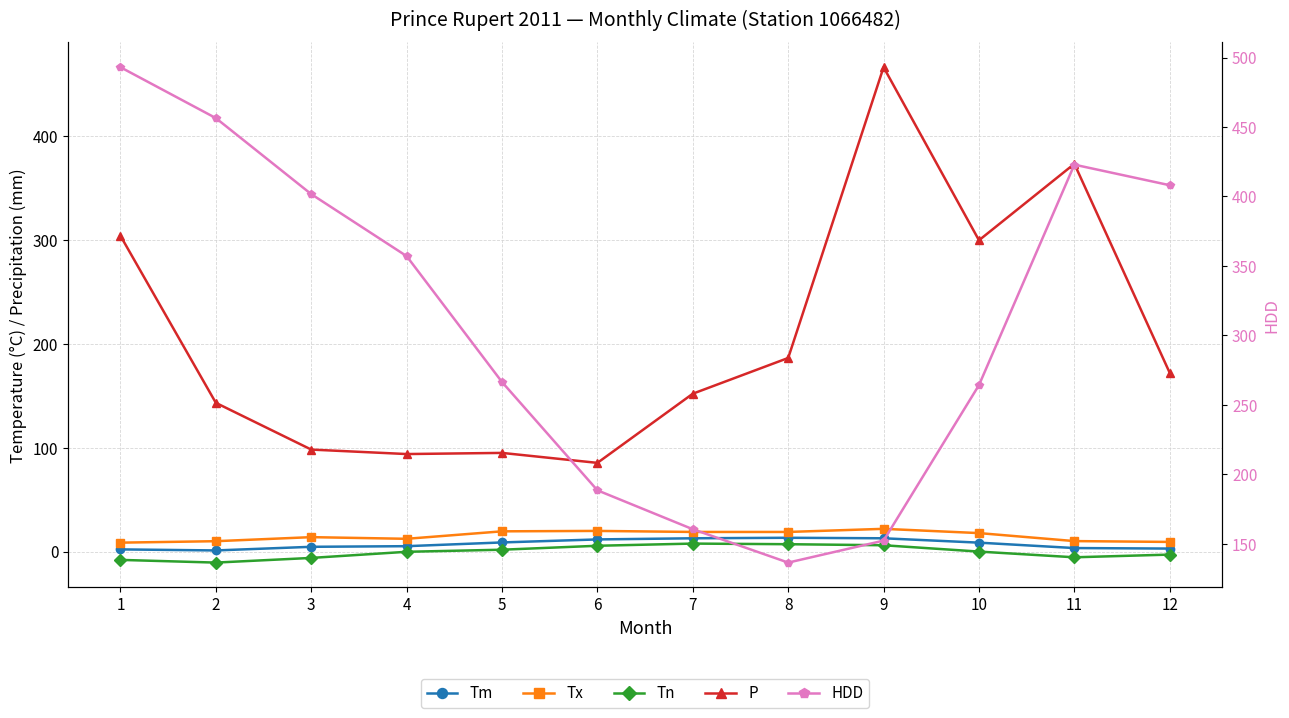

Is it true that HDD equals 200.9 at 12?

False